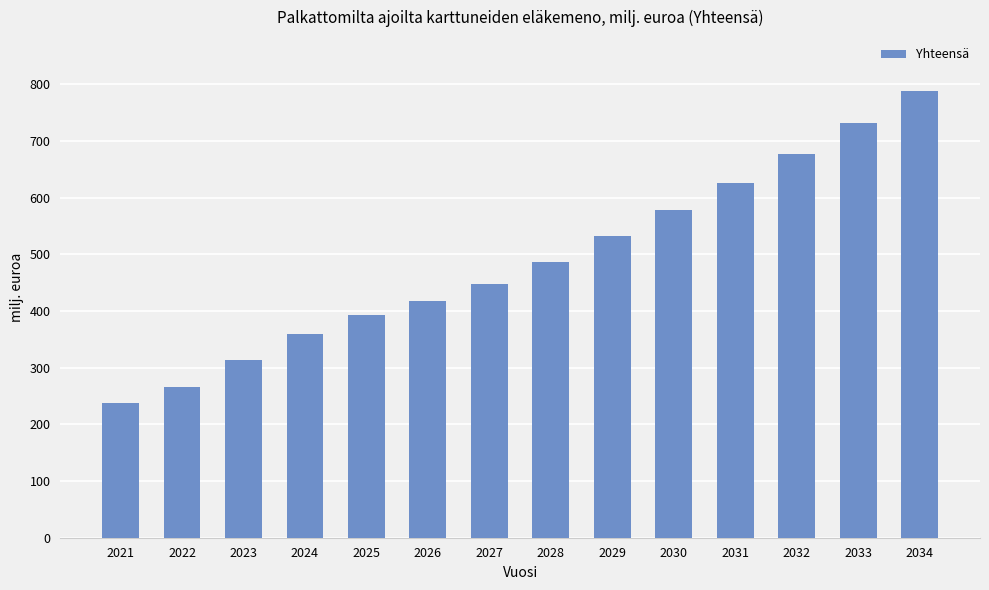

Rank the categories by value from highest to lowest.

2034, 2033, 2032, 2031, 2030, 2029, 2028, 2027, 2026, 2025, 2024, 2023, 2022, 2021